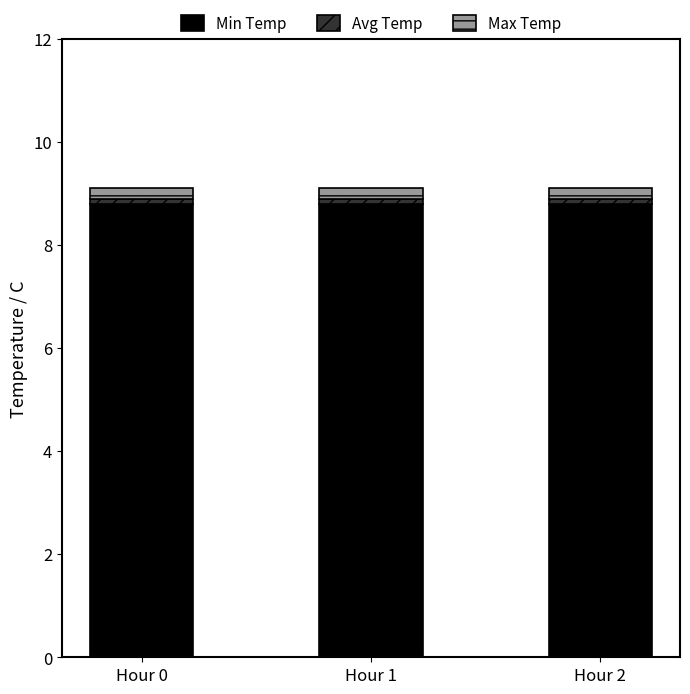

What is the average value of the Min Temp series?

8.8